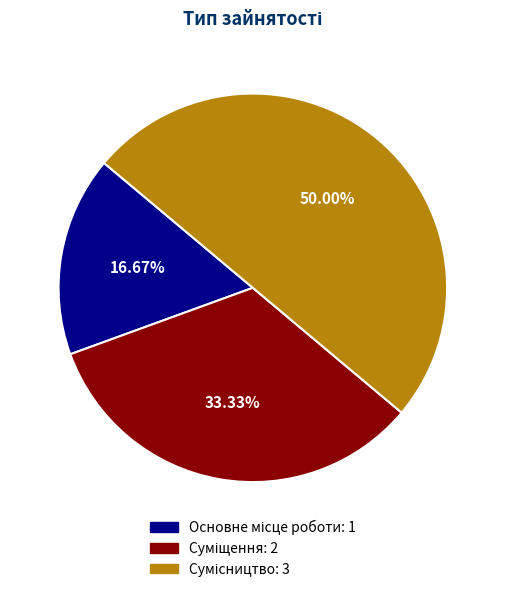

Rank the categories by value from highest to lowest.

Сумісництво, Суміщення, Основне місце роботи